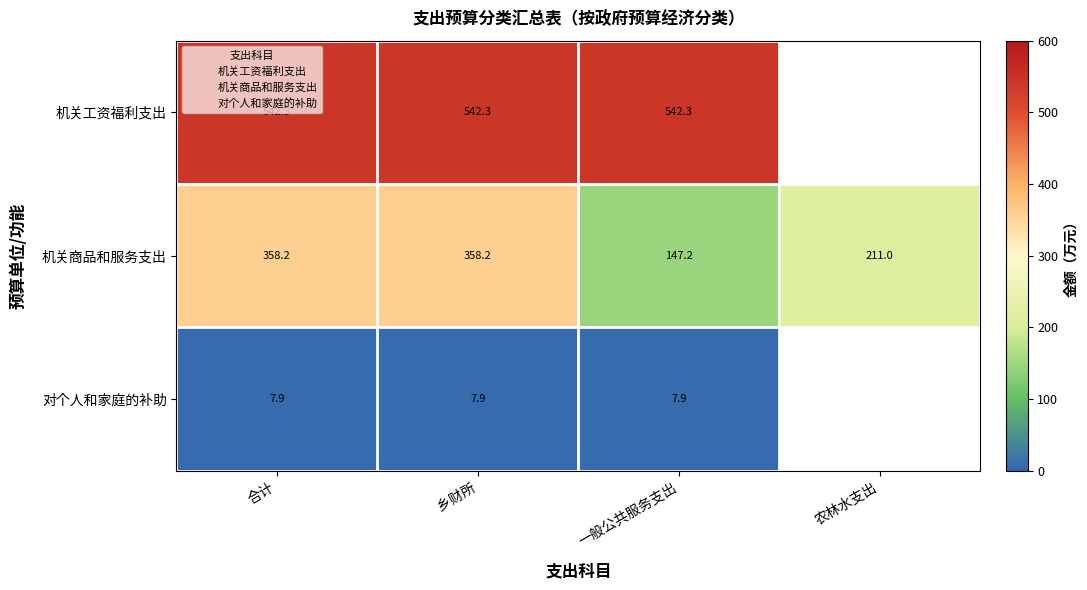

Rank the series by their average value, from lowest to highest.

机关工资福利支出, 机关商品和服务支出, 对个人和家庭的补助